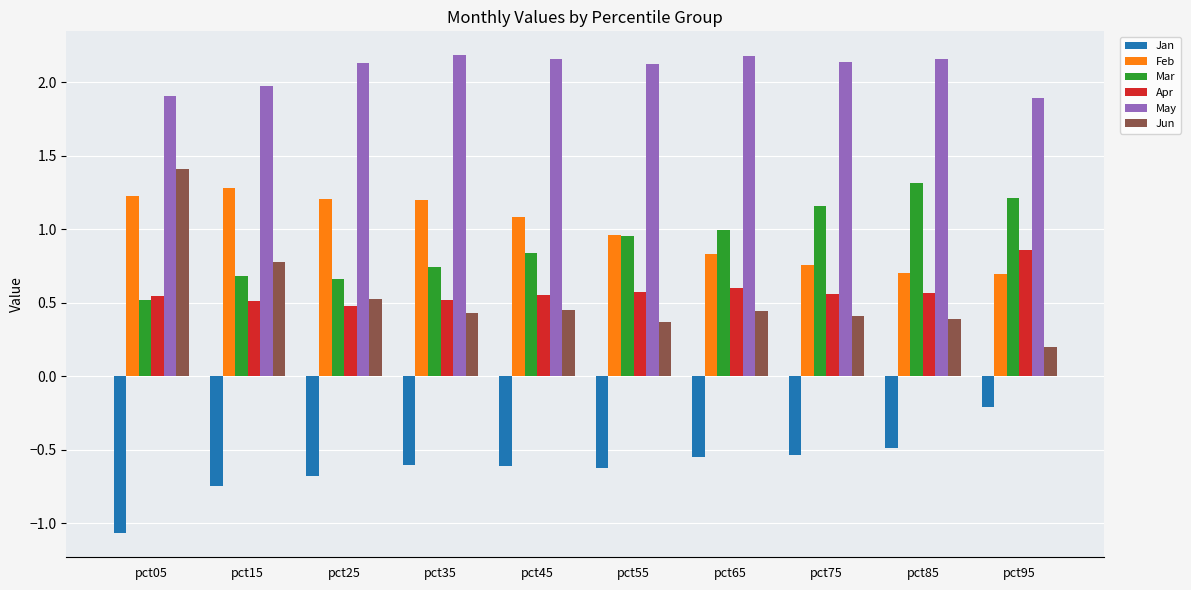

What are all the series names shown in the legend?

Jan, Feb, Mar, Apr, May, Jun